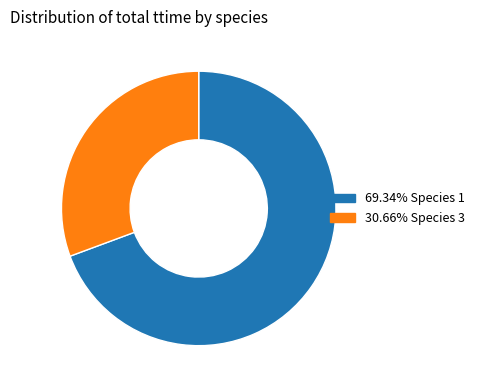

Is there a majority slice in this chart?

Yes